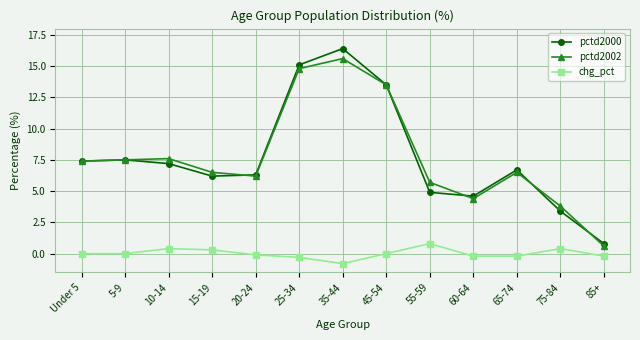

Where does the pctd2000 series first go above 6?

Under 5